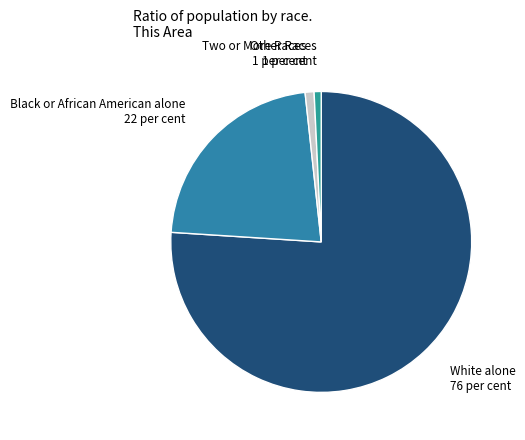

Does White alone represent more than half of the total?

Yes